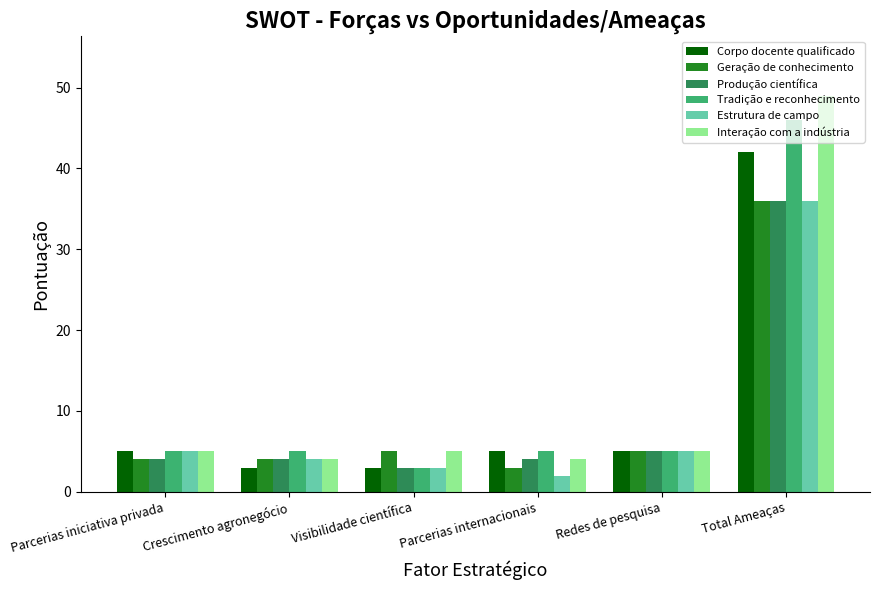

How many groups of bars are there?

6